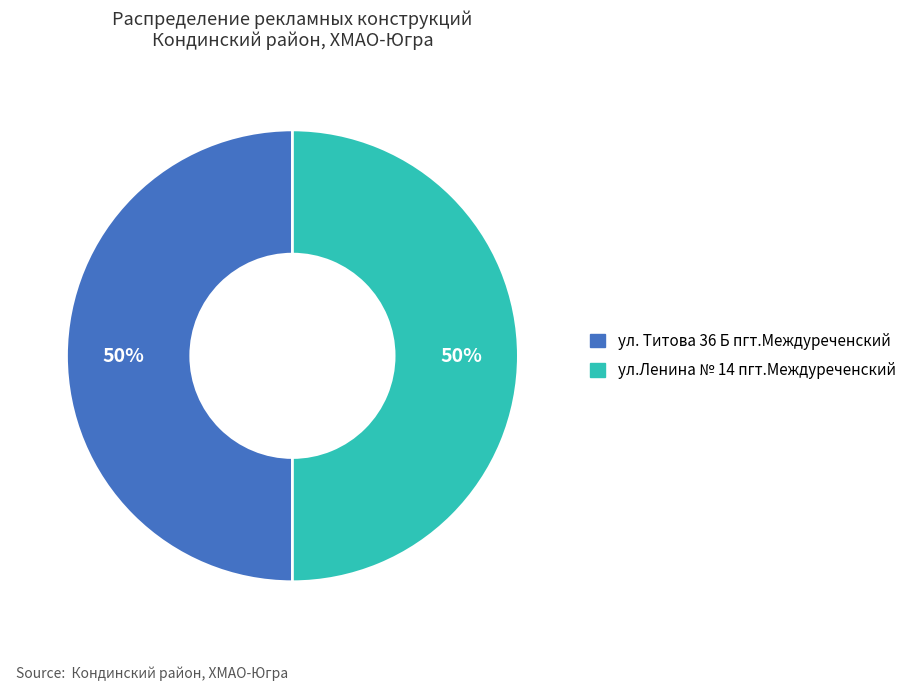

What percentage is the ул. Титова 36 Б пгт.Междуреченский slice, to the nearest percent?

50%